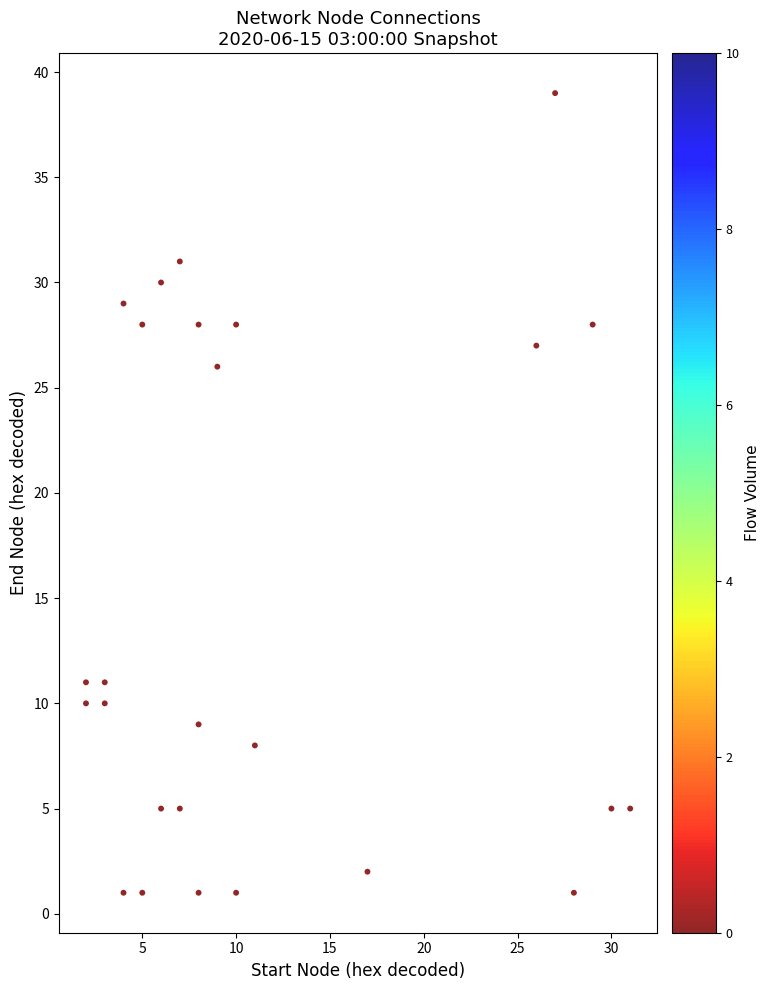

What is the range of Y values (max minus min)?

38